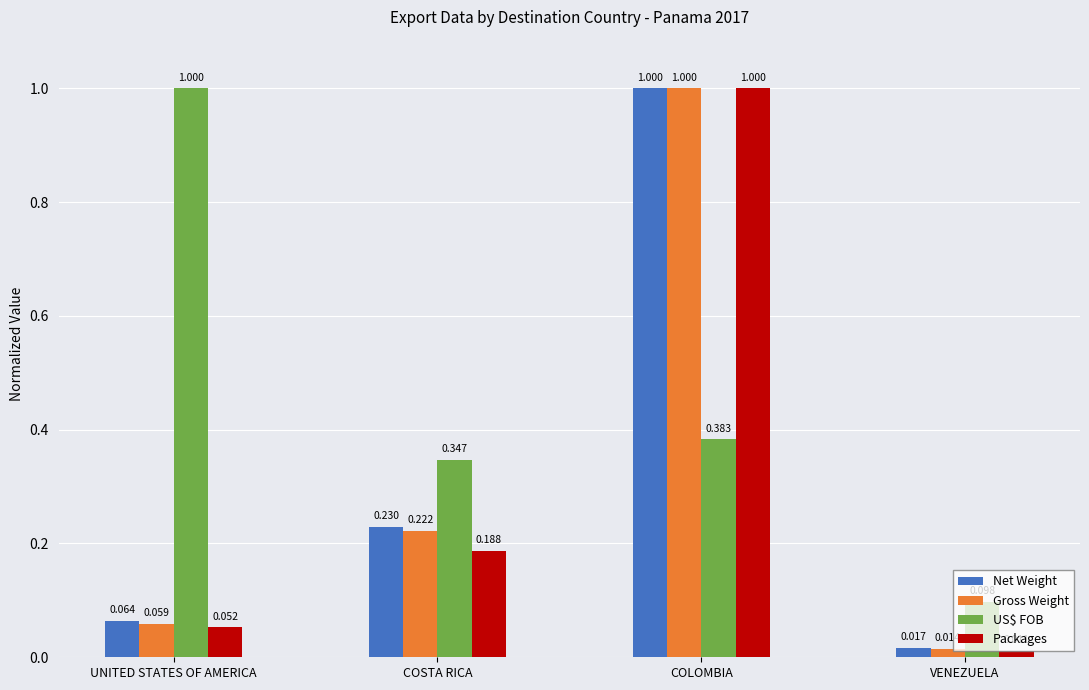

Is the value of Packages at UNITED STATES OF AMERICA greater than the value of US$ FOB at COSTA RICA?

No